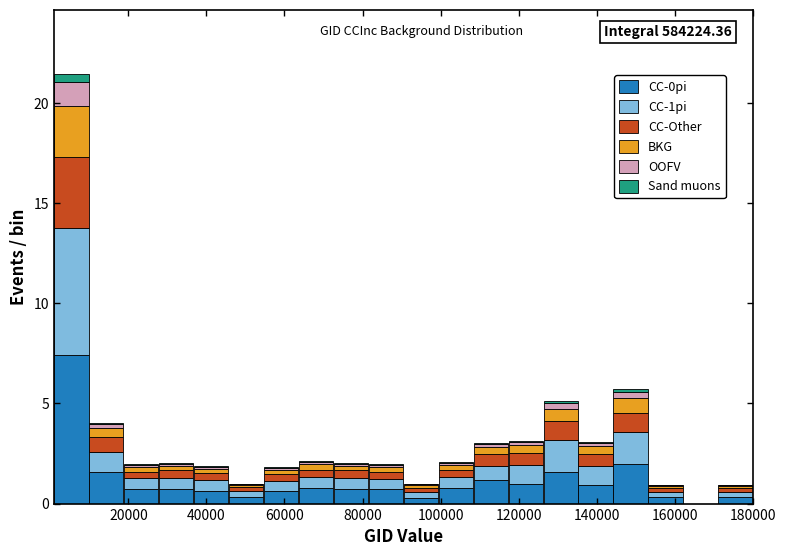

Which range on the x-axis has the tallest stacked bar (by total height)?

0 to 10000